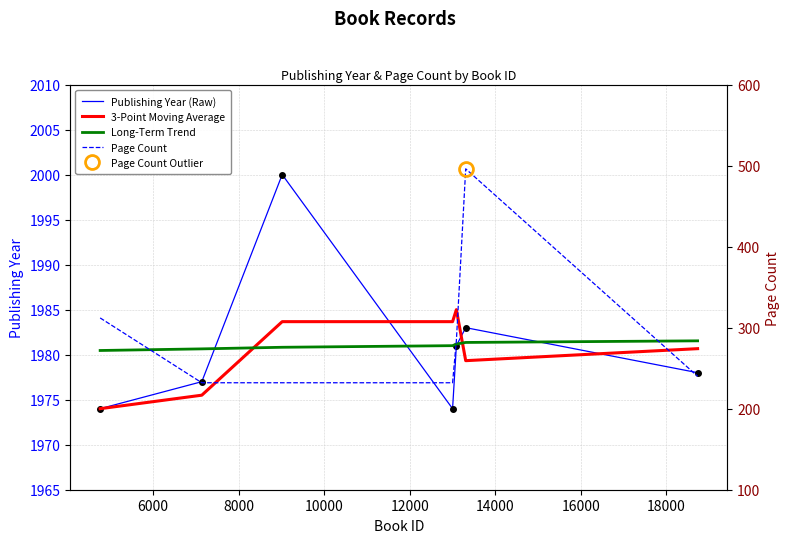

Reading left to right, extract all data points from this chart.

Publishing Year (Raw): 1974.0	1977.0	2000.0	1974.0	1981.0	1983.0	1978.0
3-Point Moving Average: 1974.0	1975.5	1983.7	1983.7	1985.0	1979.3	1980.7
Long-Term Trend: 1980.5	1980.6	1980.8	1981.0	1981.2	1981.4	1981.5
Page Count: 312.0	232.0	232.0	232.0	284.0	496.0	240.0